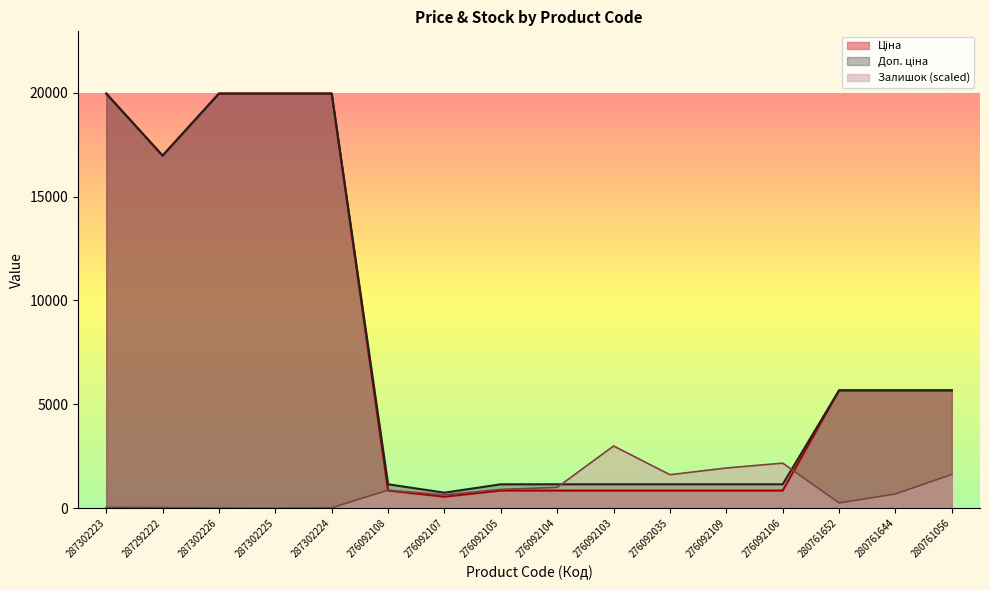

How many lines are shown in the chart?

3